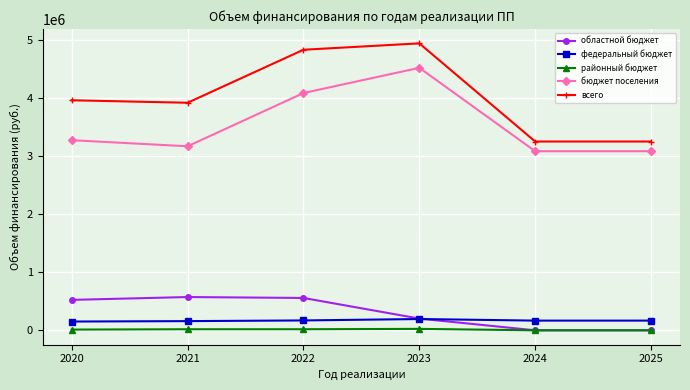

At which category does всего reach its first local peak?

2023